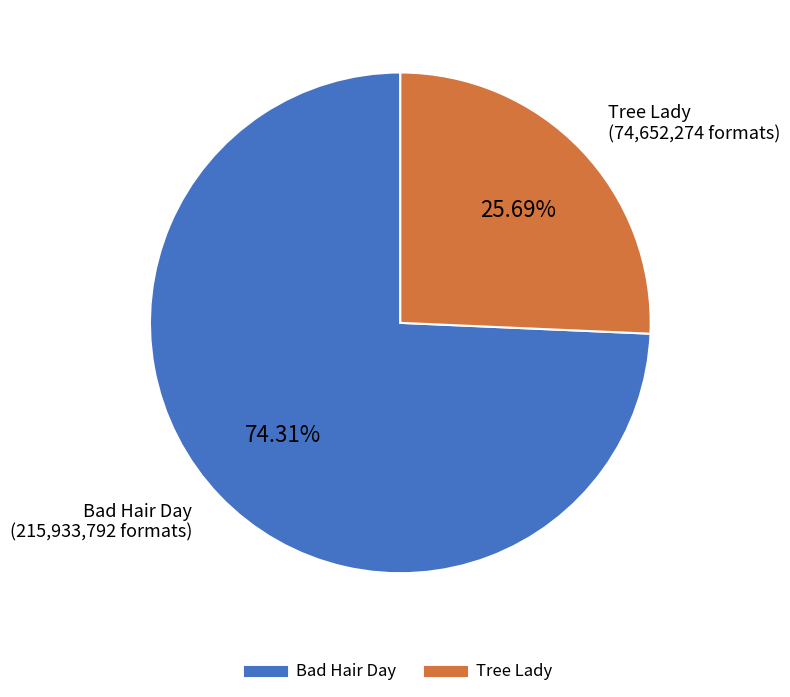

True or false: Bad Hair Day accounts for 63% of the total.

False